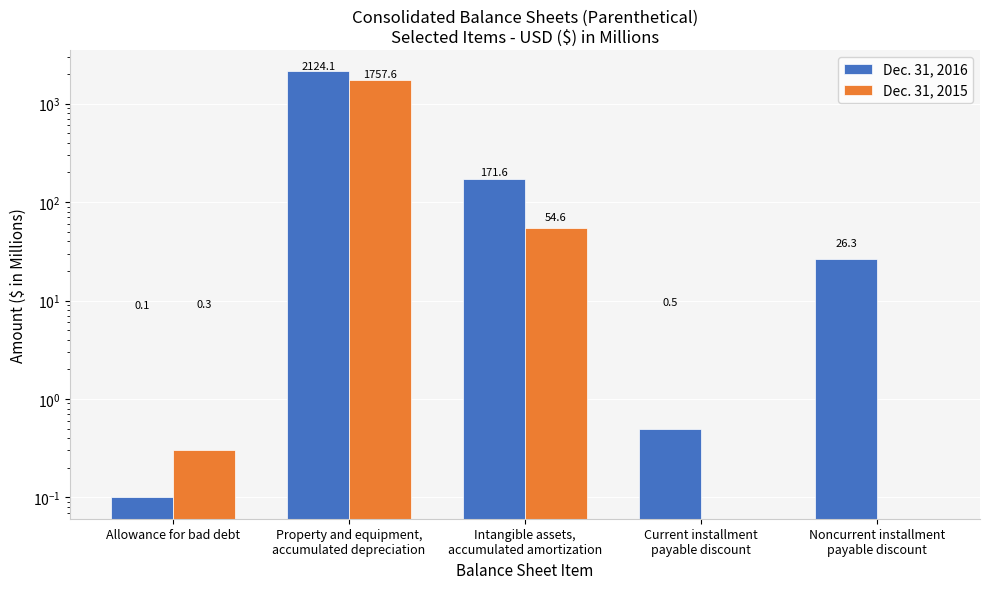

What is the total value across all series at Property and equipment,
accumulated depreciation?

3881.7